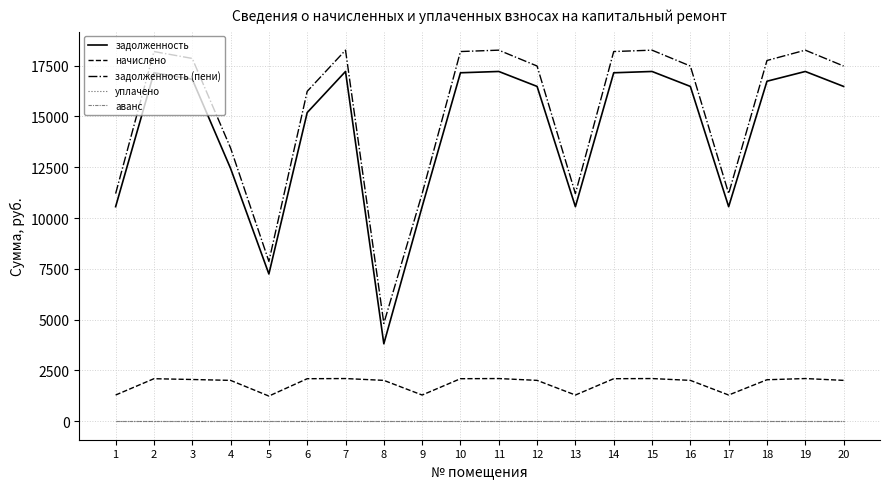

Does the chart have visible grid lines?

Yes